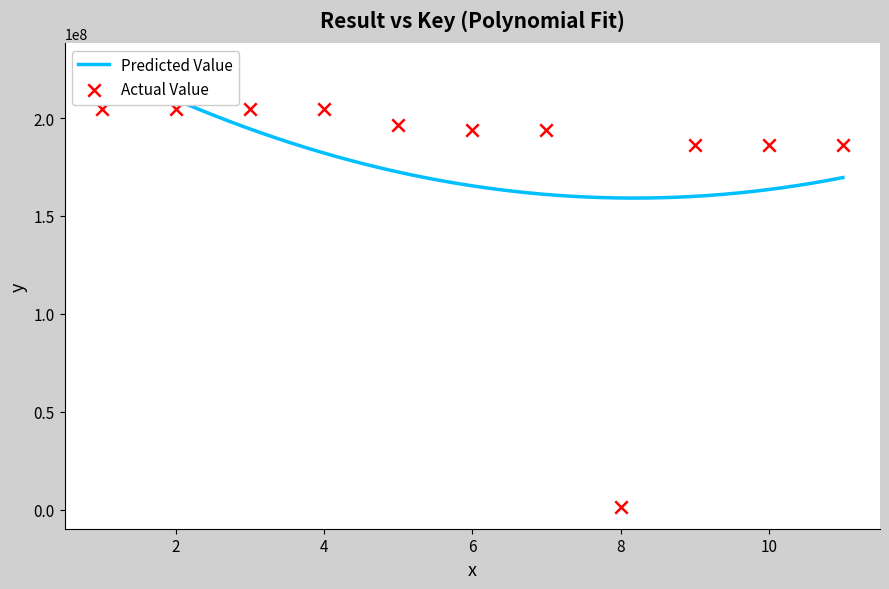

What is the change in value from 8 to 11?

+184724962